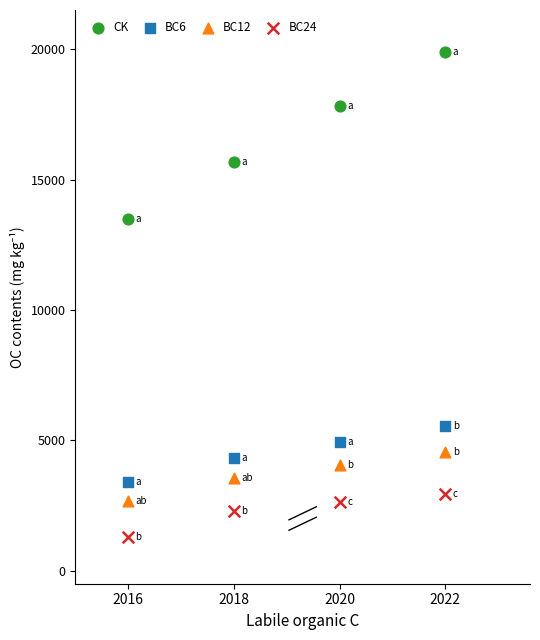

What are all the series names shown in the legend?

CK, BC6, BC12, BC24